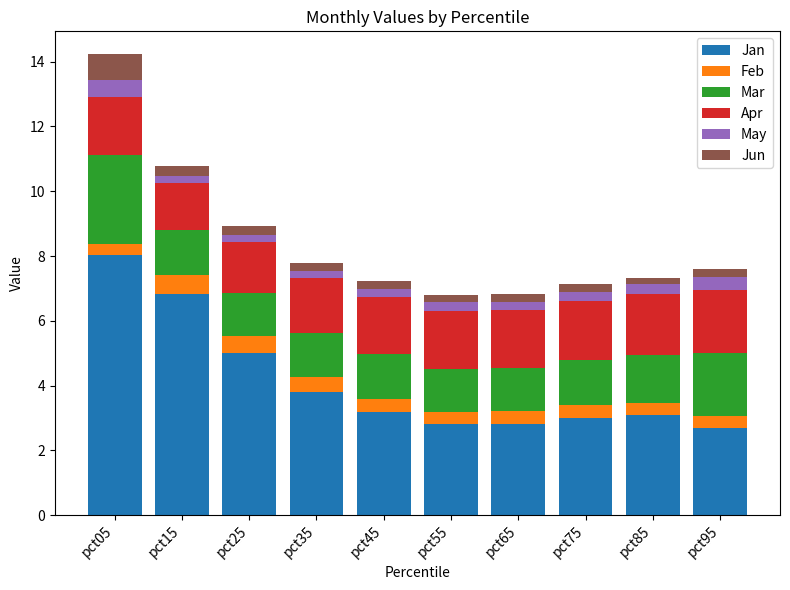

Are the bars horizontal?

No